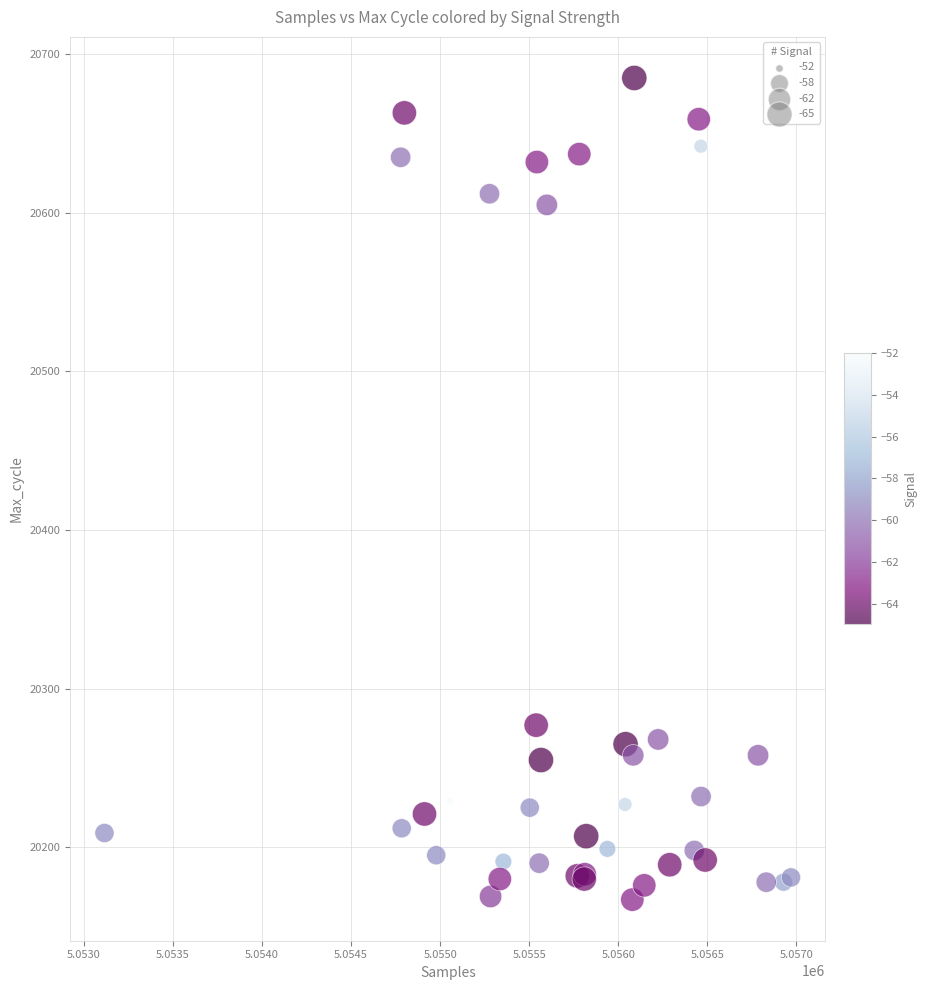

What Y value in the scatter plot is closest to 20426?

20277